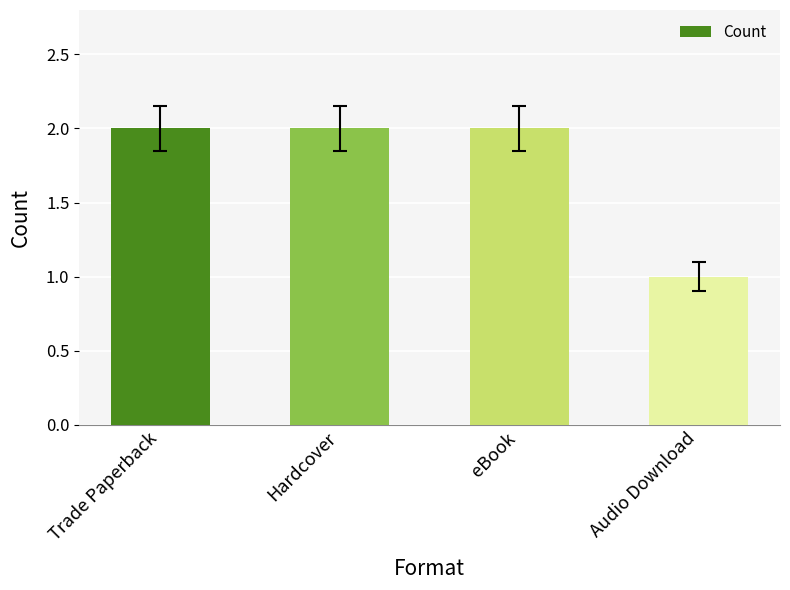

What position from the right is Audio Download?

1